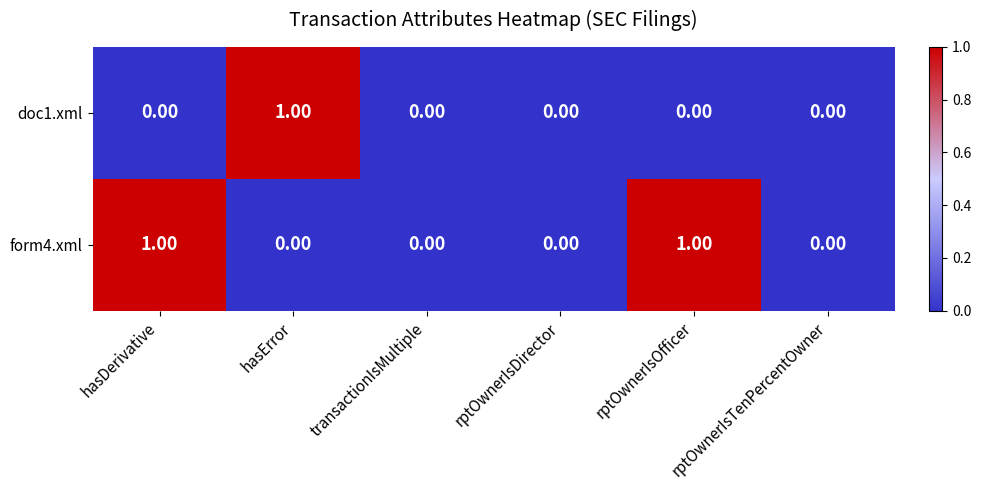

Rank the series by their average value, from lowest to highest.

doc1.xml, form4.xml